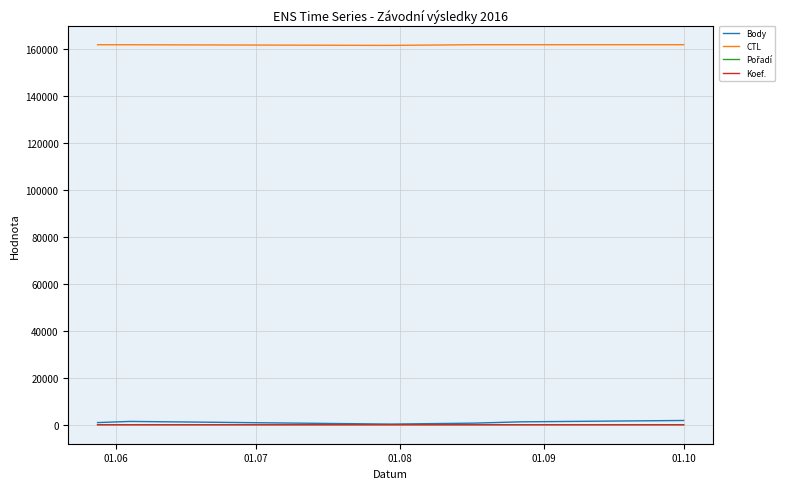

What is the maximum value shown in the chart?

161624